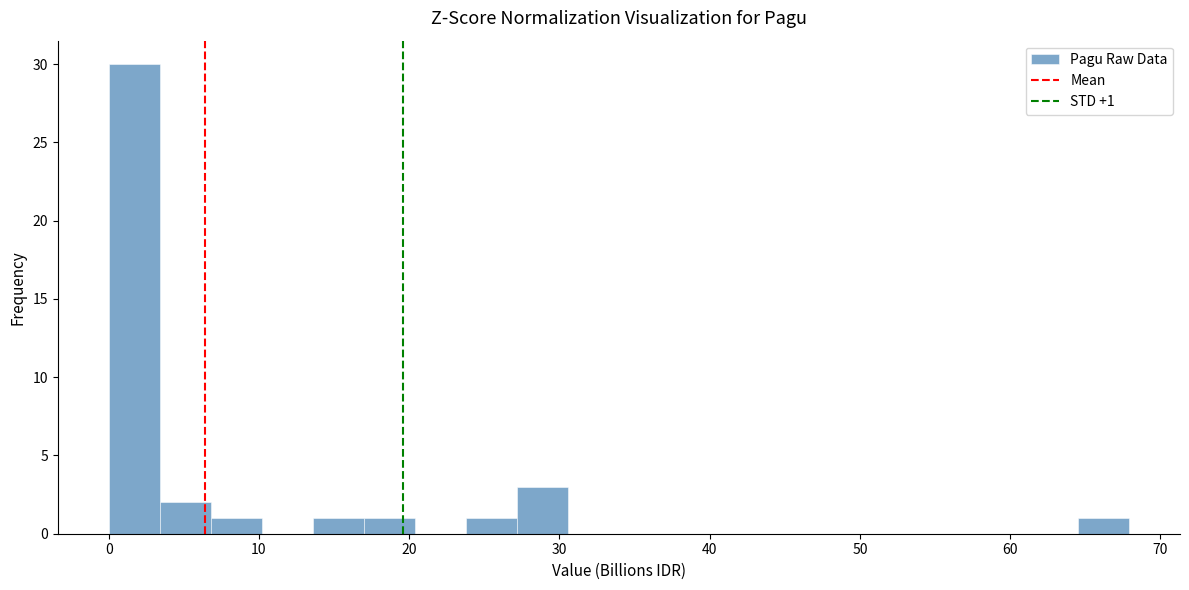

Read against the x-axis, roughly where is the centre of the tallest bar?

2